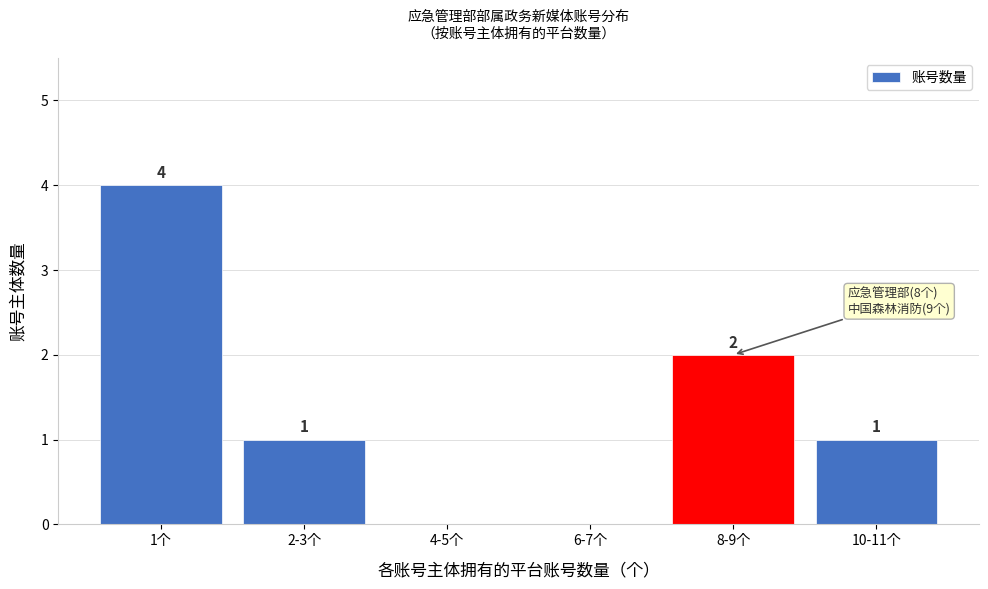

Reading left to right, what are all the values shown in this chart?

1个=4	2-3个=1	4-5个=0	6-7个=0	8-9个=2	10-11个=1